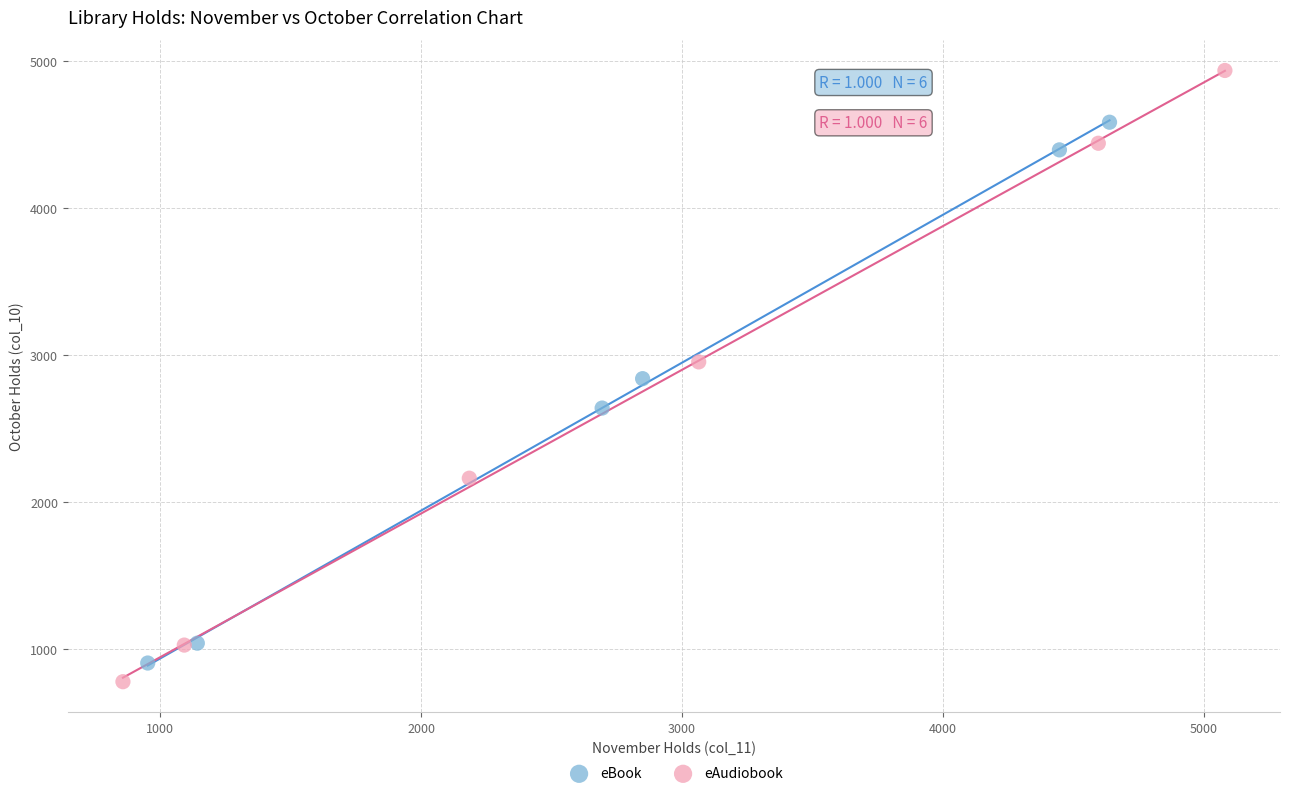

Which series has the largest Y range (max minus min)?

eAudiobook